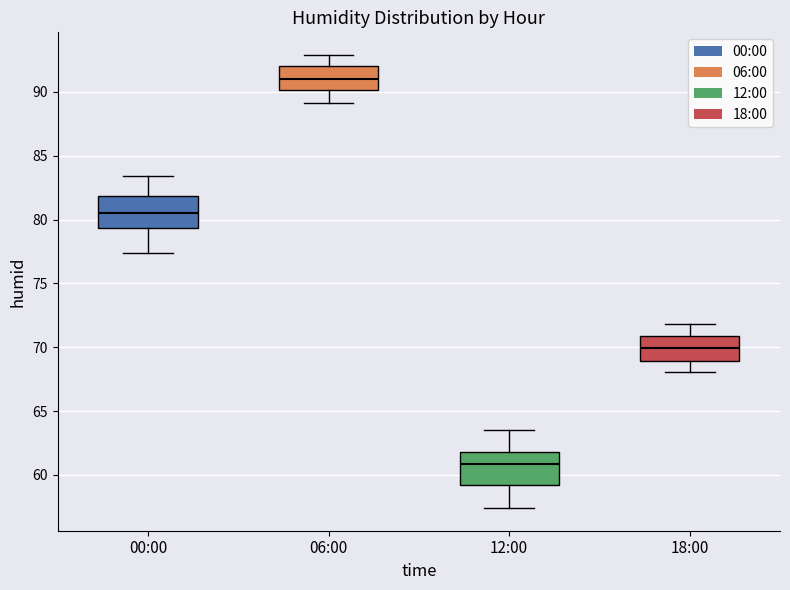

Which box's median line is the highest?

06:00